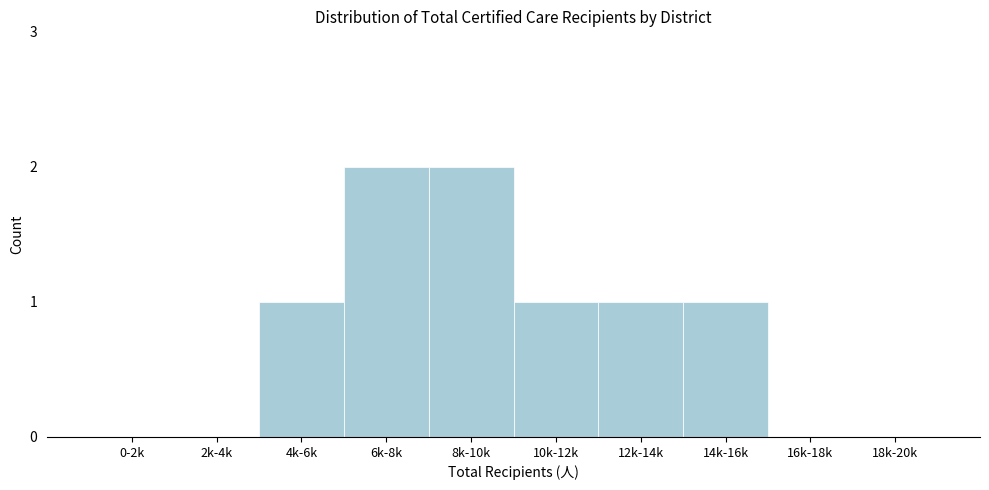

Reading left to right, transcribe all the data shown in this chart.

0-2k=0	2k-4k=0	4k-6k=1	6k-8k=2	8k-10k=2	10k-12k=1	12k-14k=1	14k-16k=1	16k-18k=0	18k-20k=0